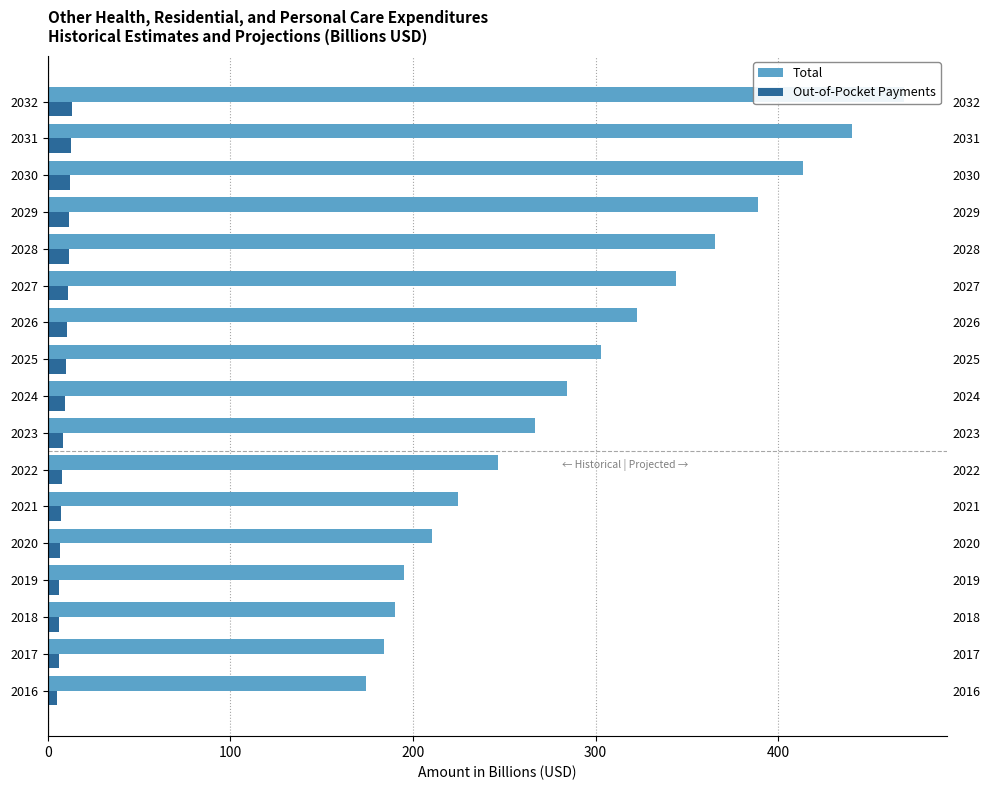

Which series has the widest spread of values?

Total